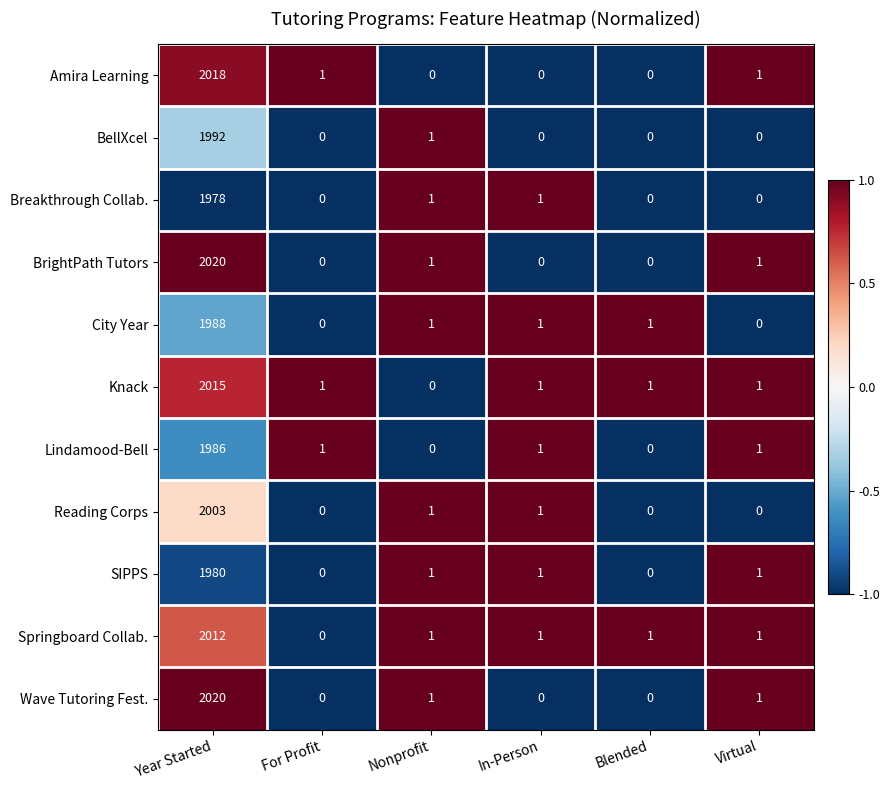

What is the greatest value displayed?

2020